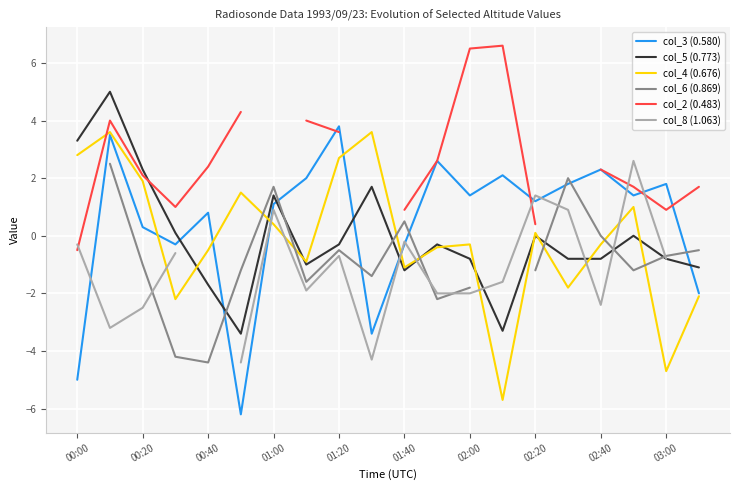

The value of col_3 (0.580) at 01:00 is 1.1. True or false?

True